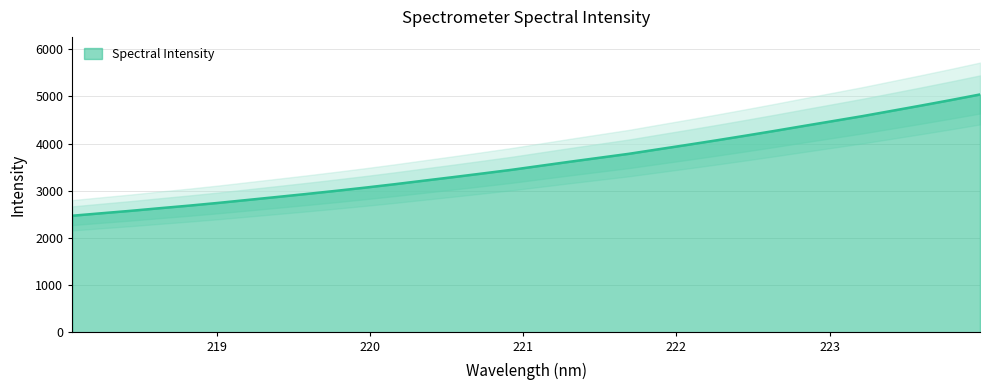

Which has a higher value, 219.589 or 223.0264?

223.0264